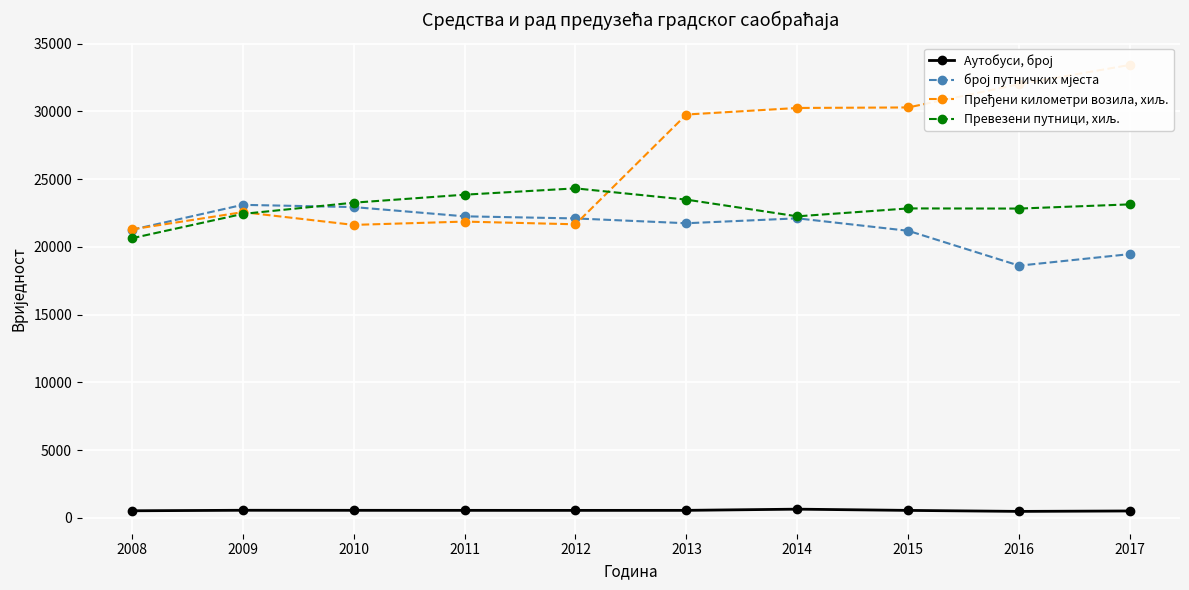

What is the difference between the Превезени путници, хиљ. values at 2008 and 2012?

3684